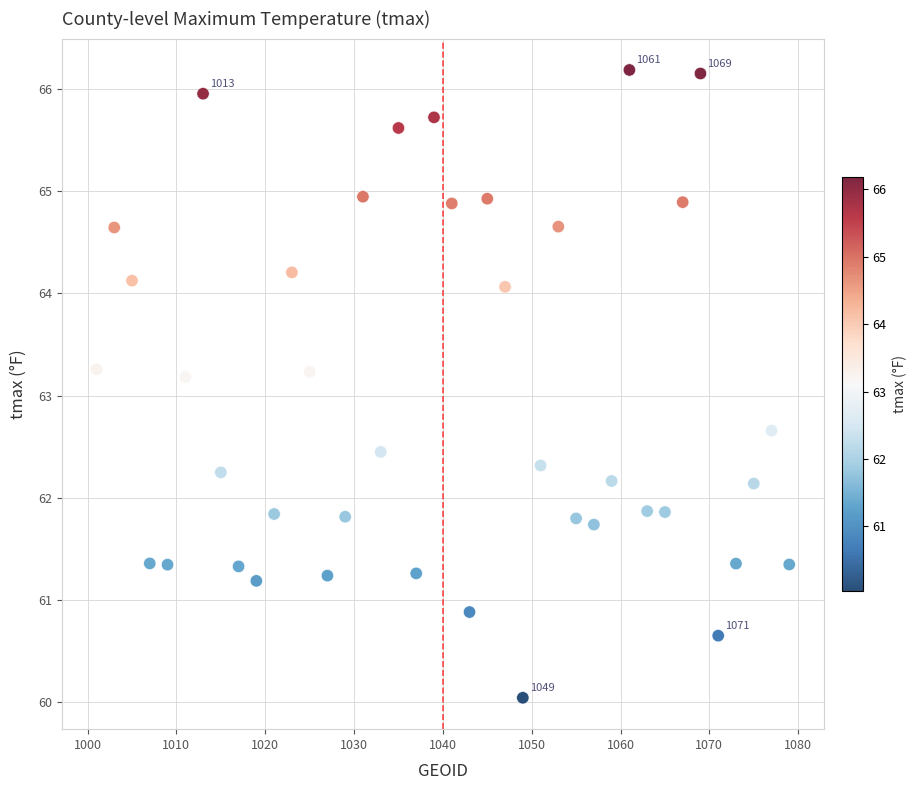

What is the range of Y values (max minus min)?

6.1